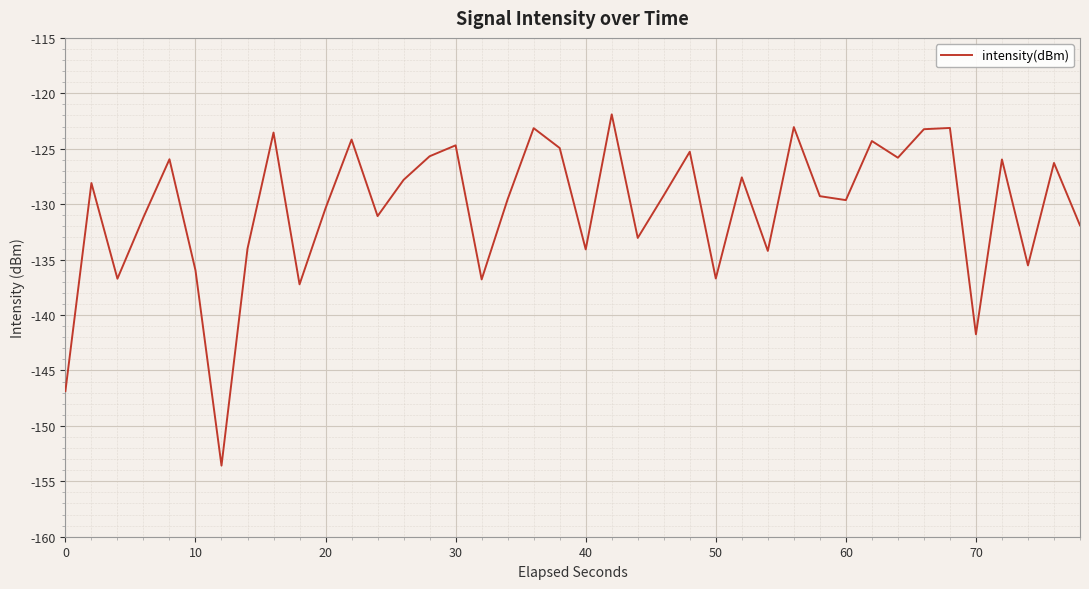

What is the difference between the maximum and minimum values?

31.7